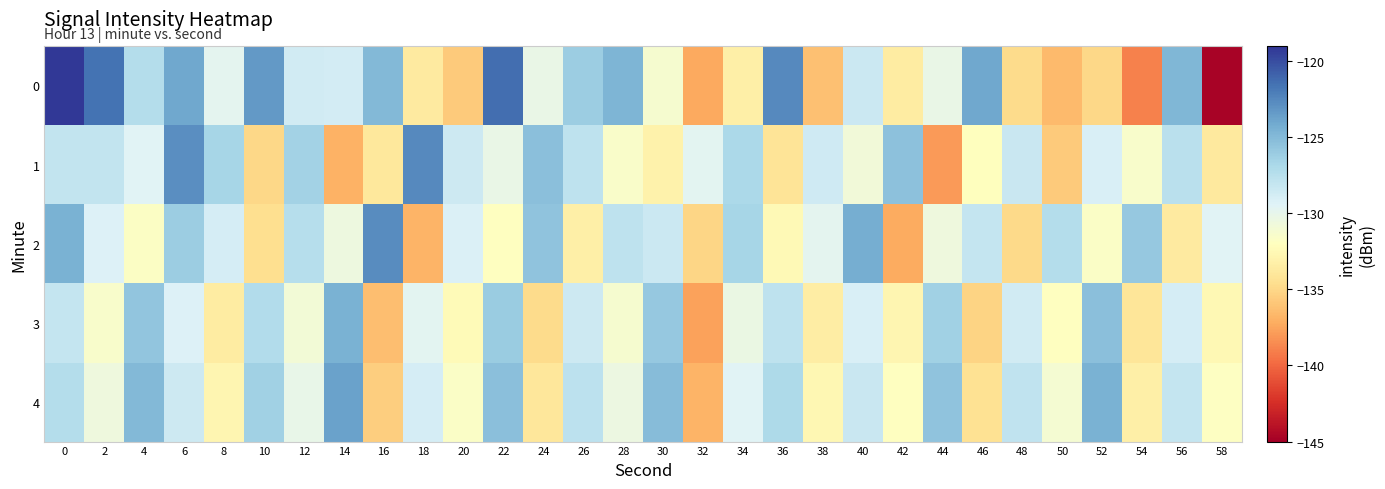

What is the minimum value shown in the chart?

-144.7